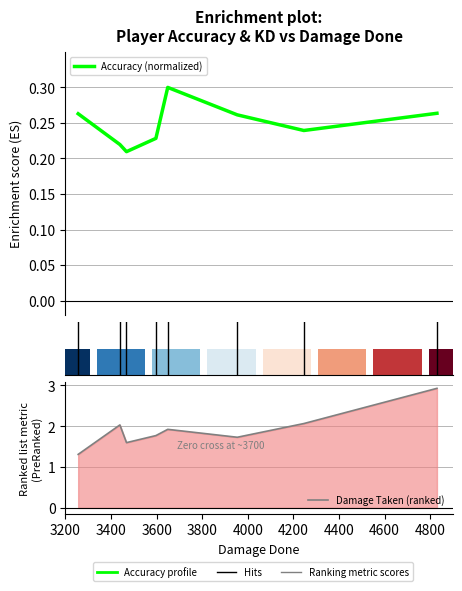

What is the minimum value shown in the chart?

0.2